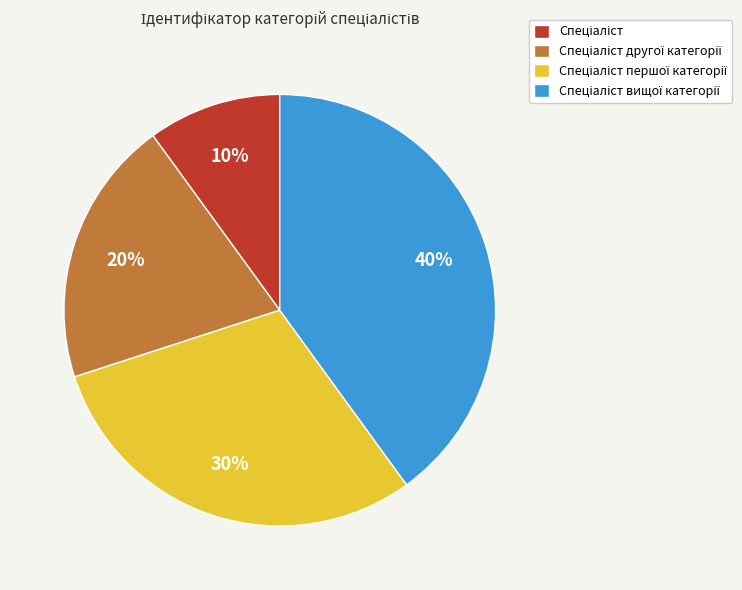

Is there any slice that represents more than half of the pie?

No